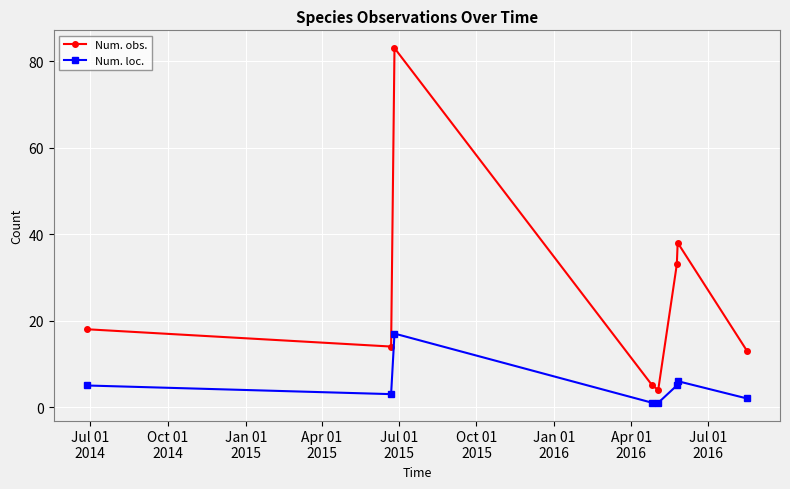

Which series has the largest range (max minus min)?

Num. obs.